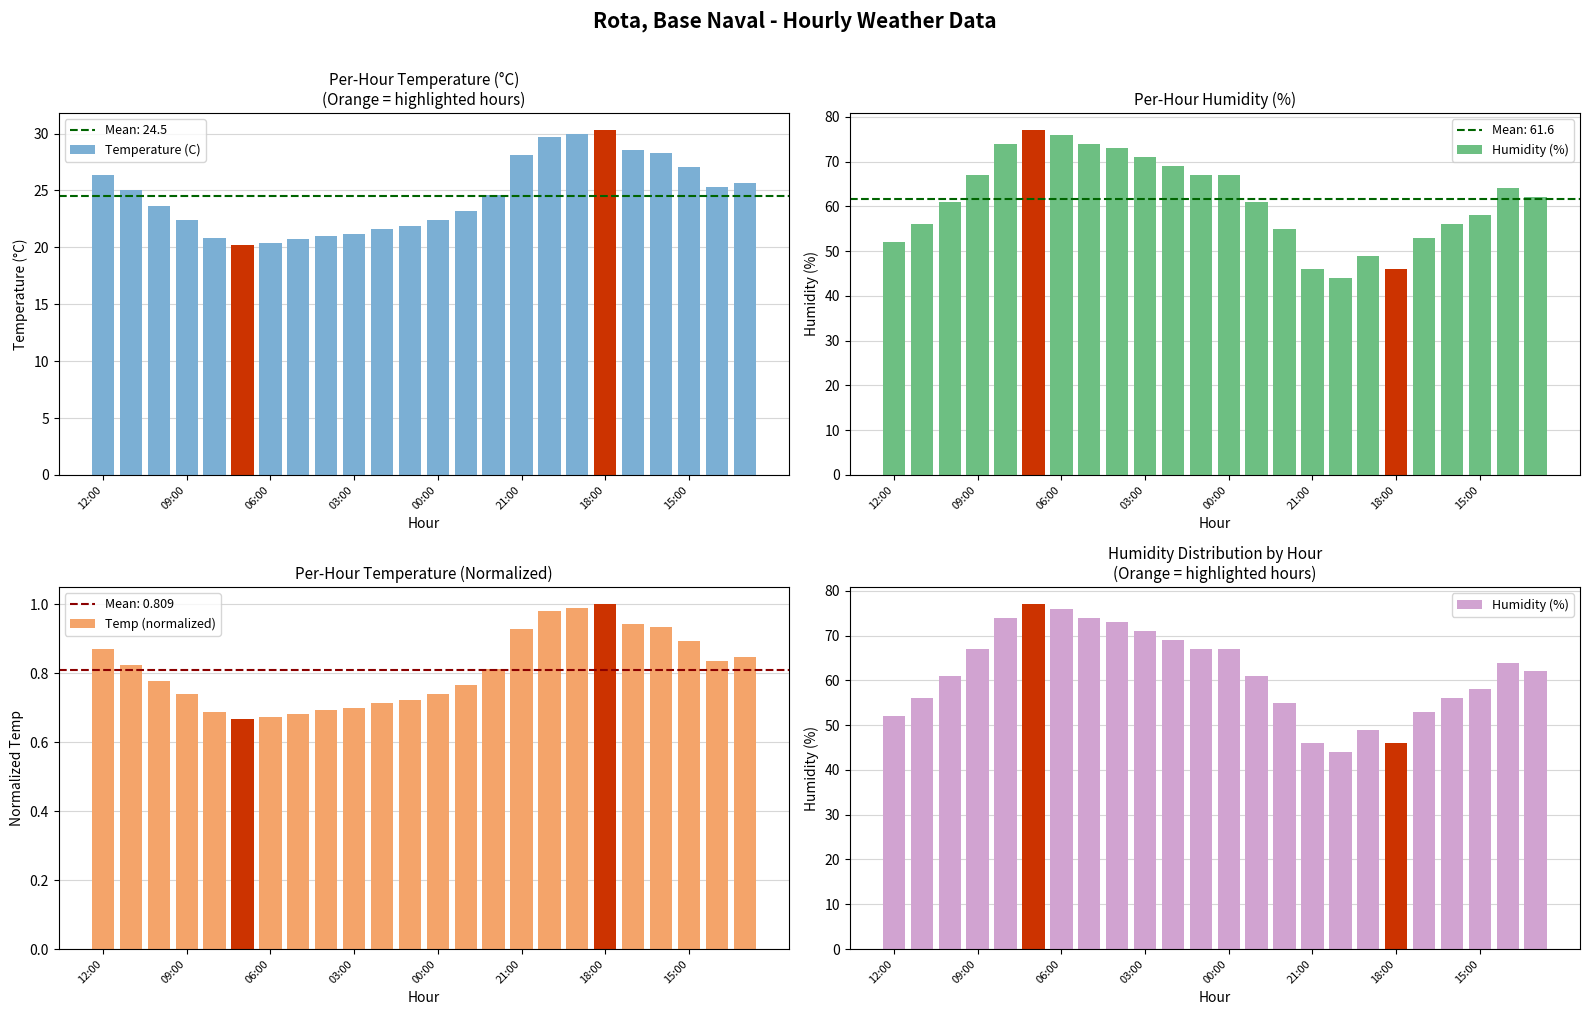

How many data points in Humidity (%) are above 62?

11